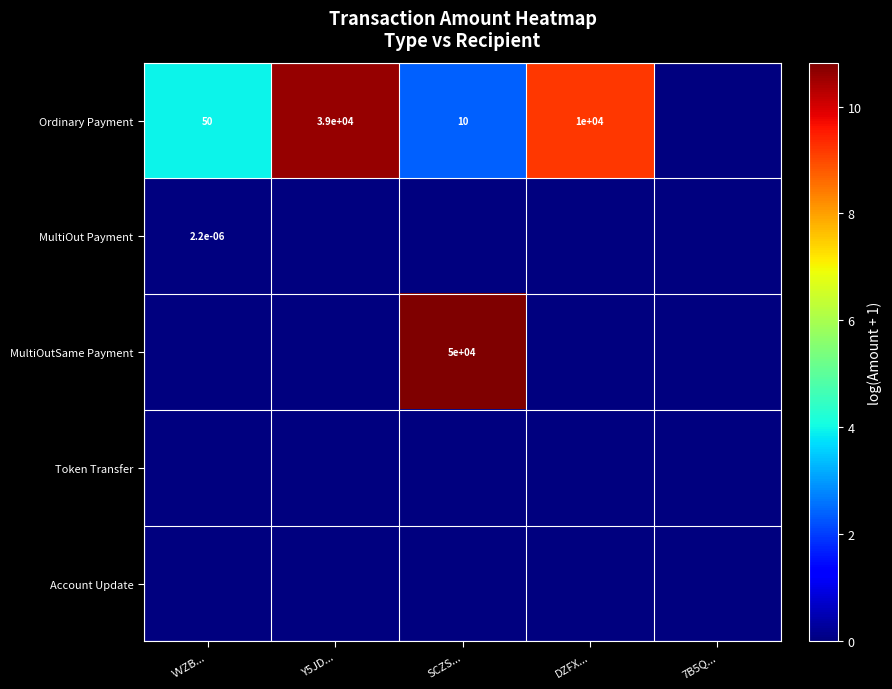

Is it true that Ordinary Payment equals 55009.5 at Y5JD...?

False